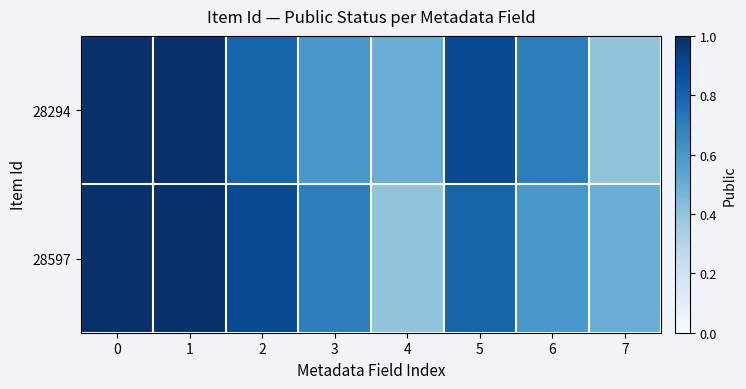

Rank the series at 3 from highest to lowest value.

28597, 28294